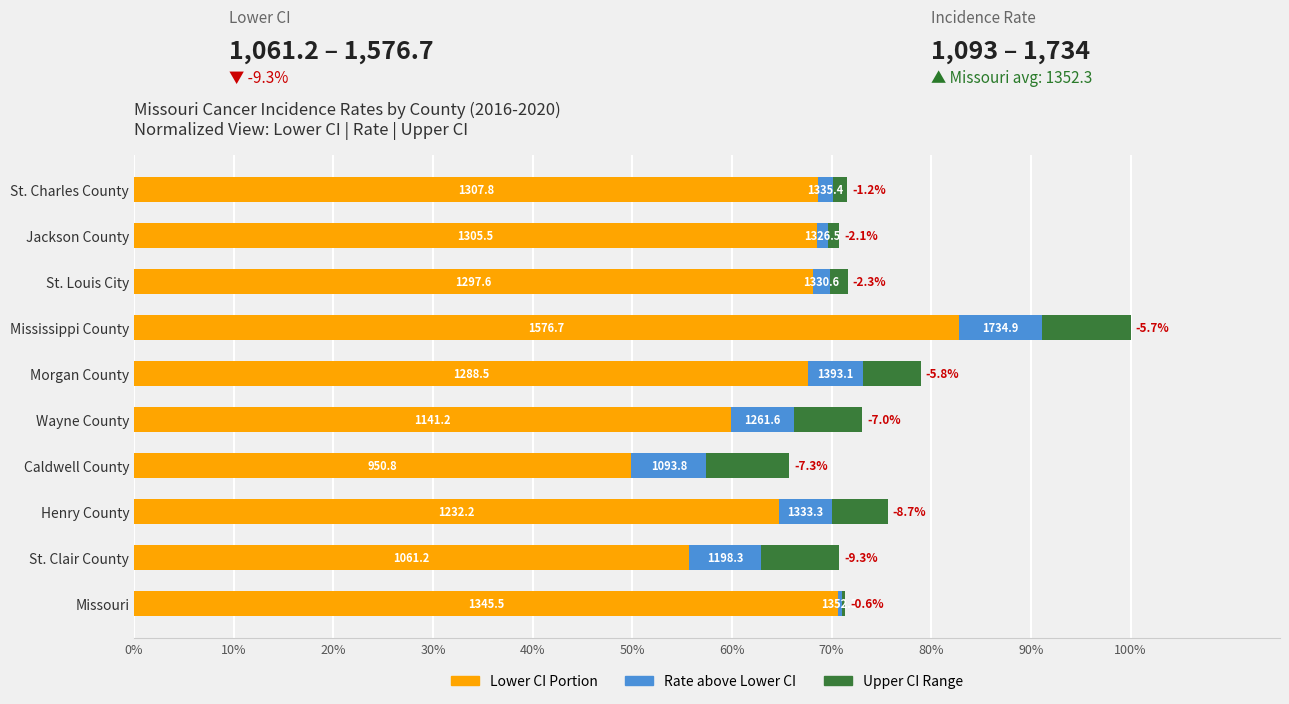

What are all the series names shown in the legend?

Lower CI Portion, Rate above Lower CI, Upper CI Range